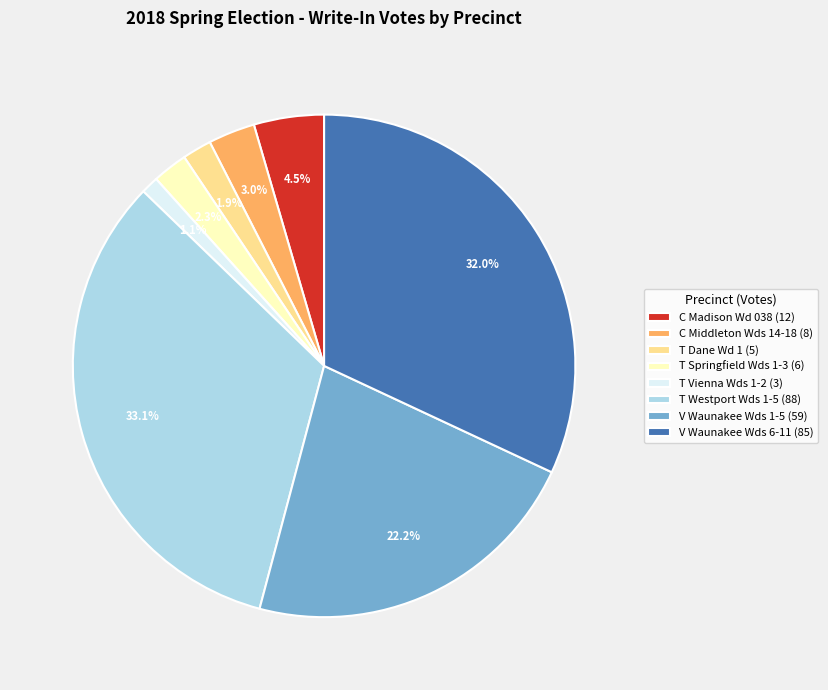

Approximately how many times larger is the value at C Madison Wd 038 (12) compared to T Springfield Wds 1-3 (6)?

2.0